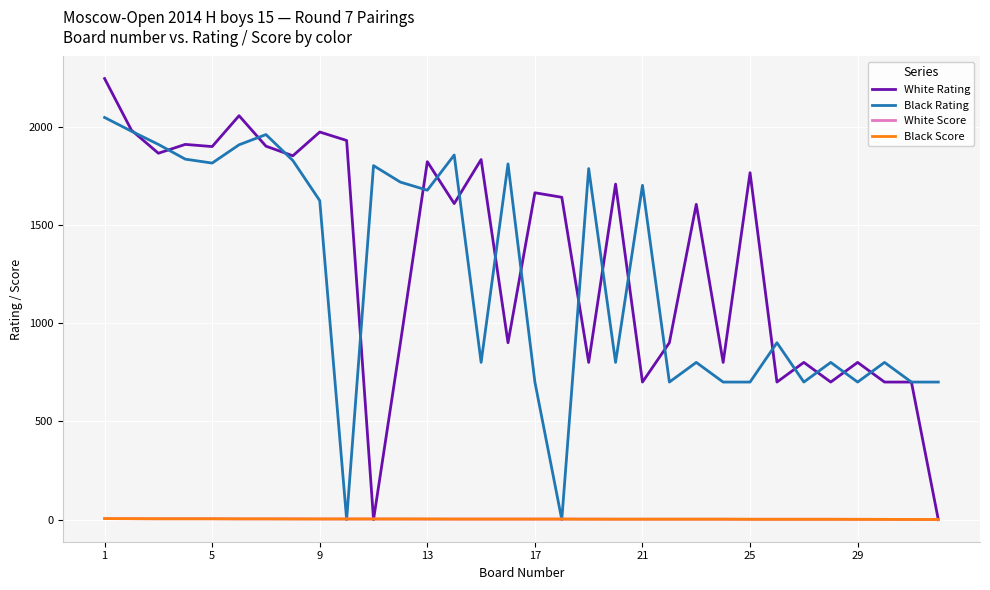

After their last crossing, which series has the higher values: Black Score or White Rating?

Black Score